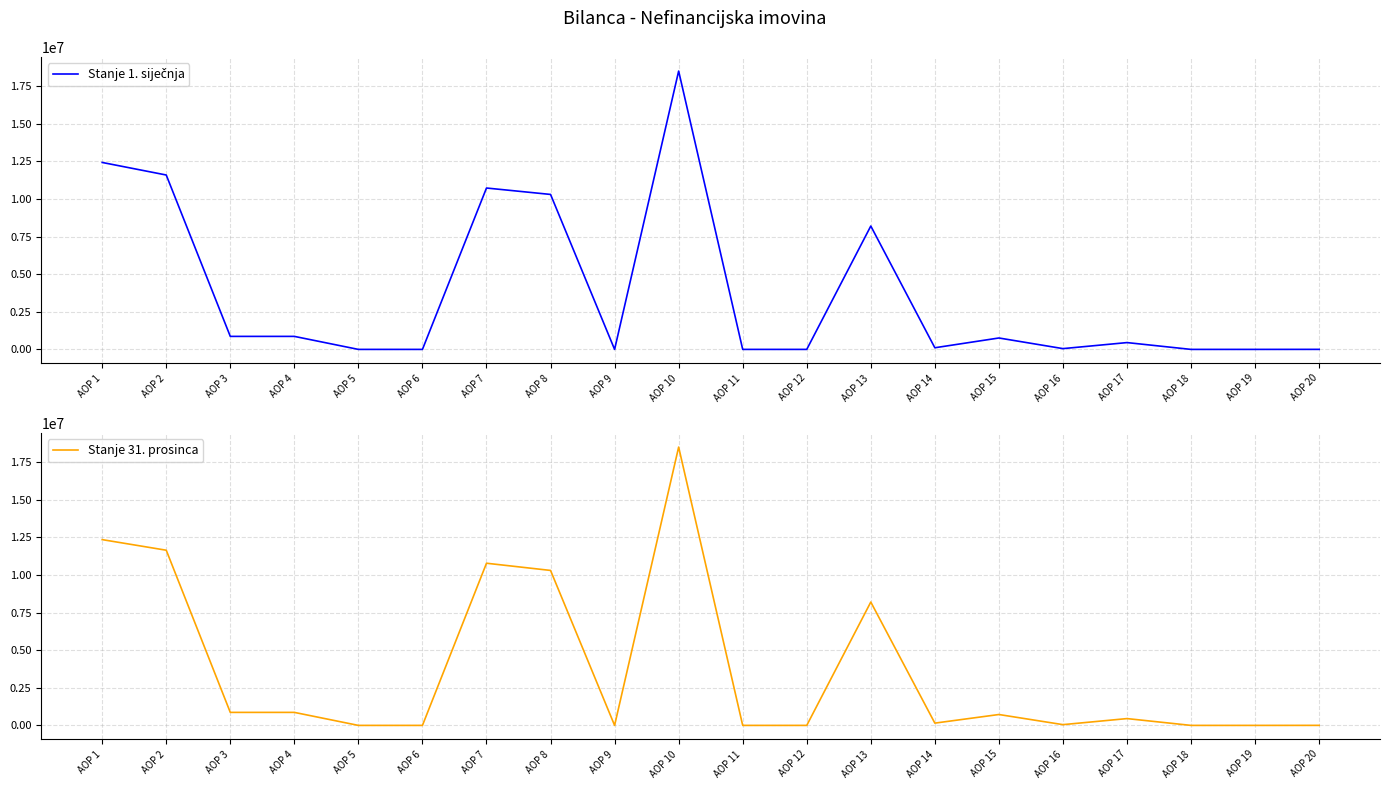

Where is the first local maximum for Stanje 31. prosinca?

AOP 7